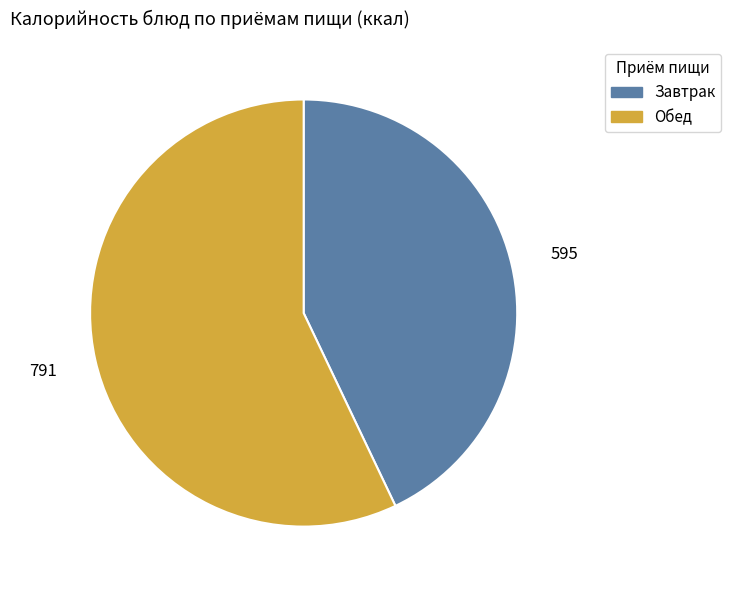

Is there a majority slice in this chart?

Yes